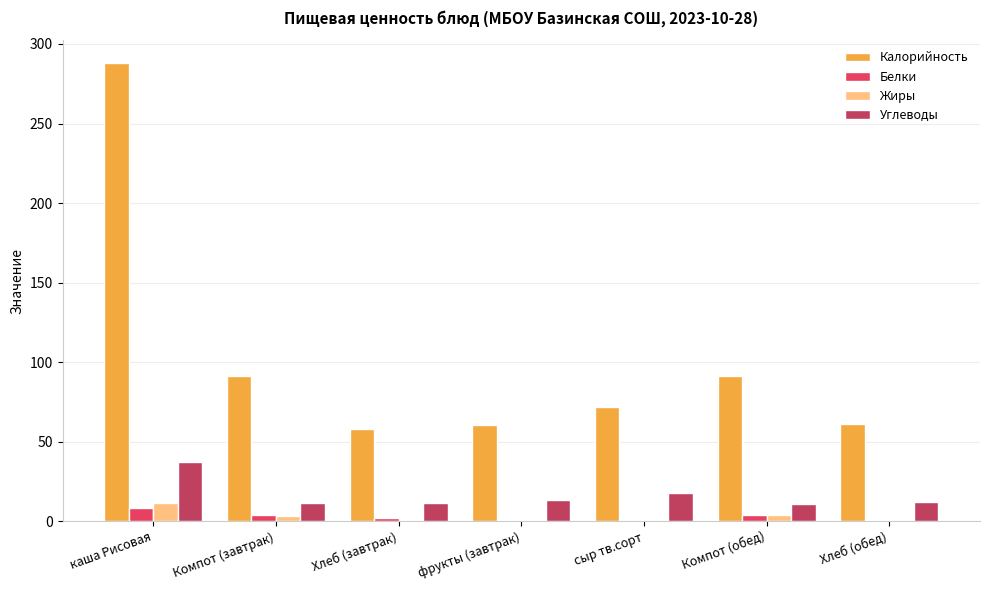

At which category does the chart reach its peak across all series?

каша Рисовая